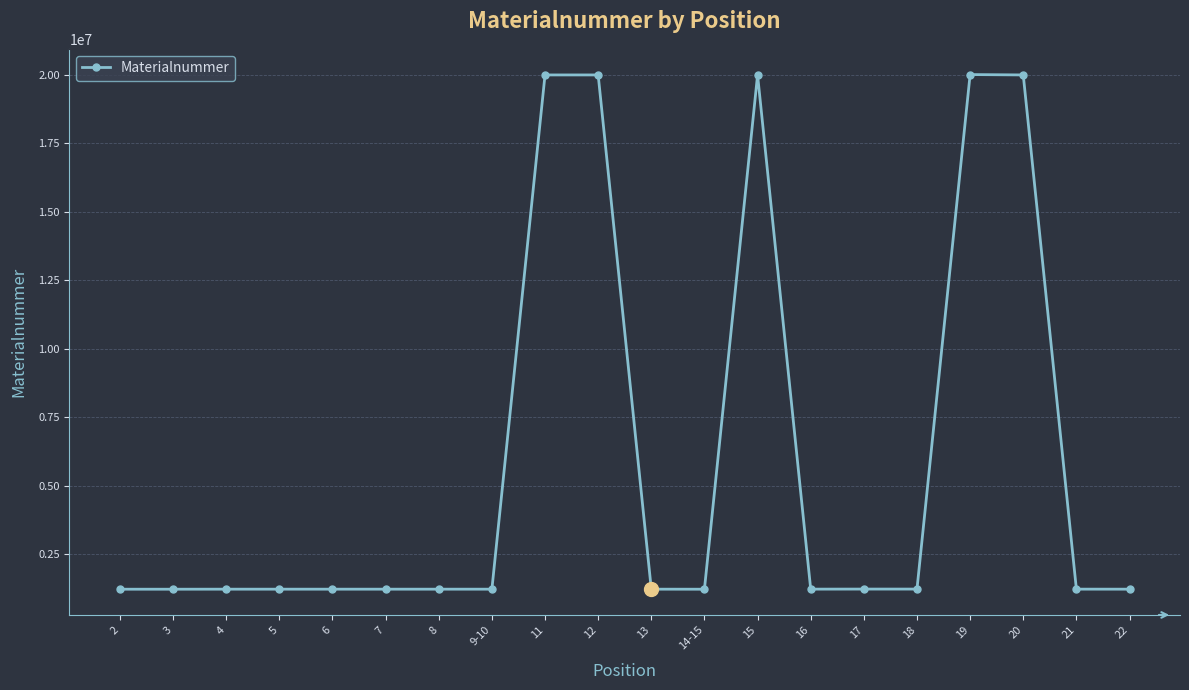

True or false: there are more than 1 points higher than both neighbors.

True